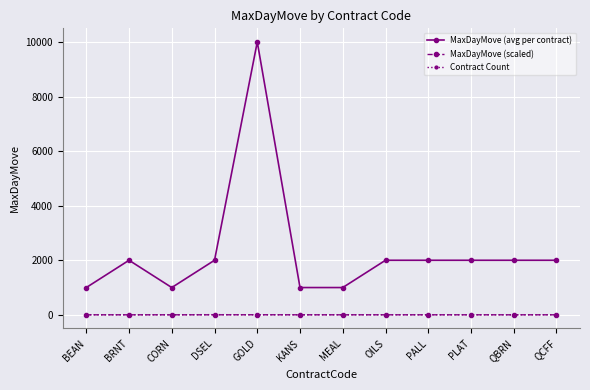

How many data points in MaxDayMove (avg per contract) are less than 2000?

4